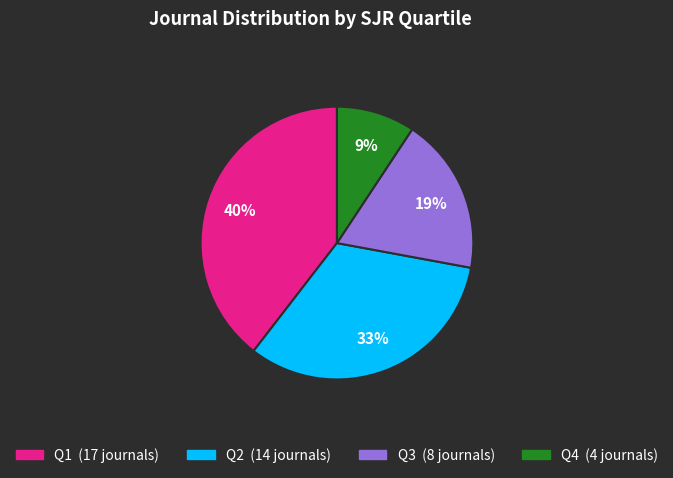

How many slices are in this pie chart?

4